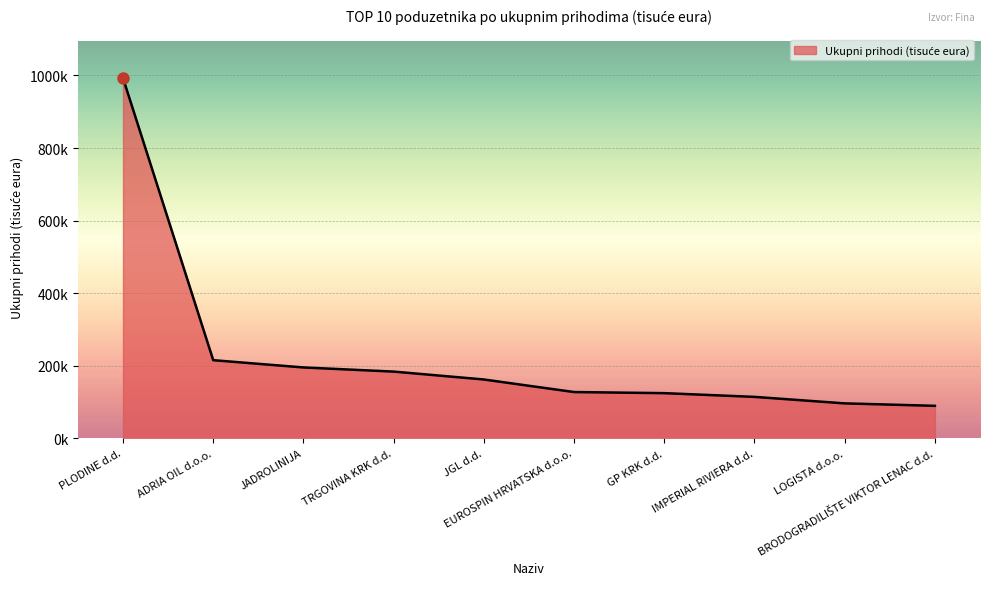

Does the chart display data point markers on the line(s)?

No